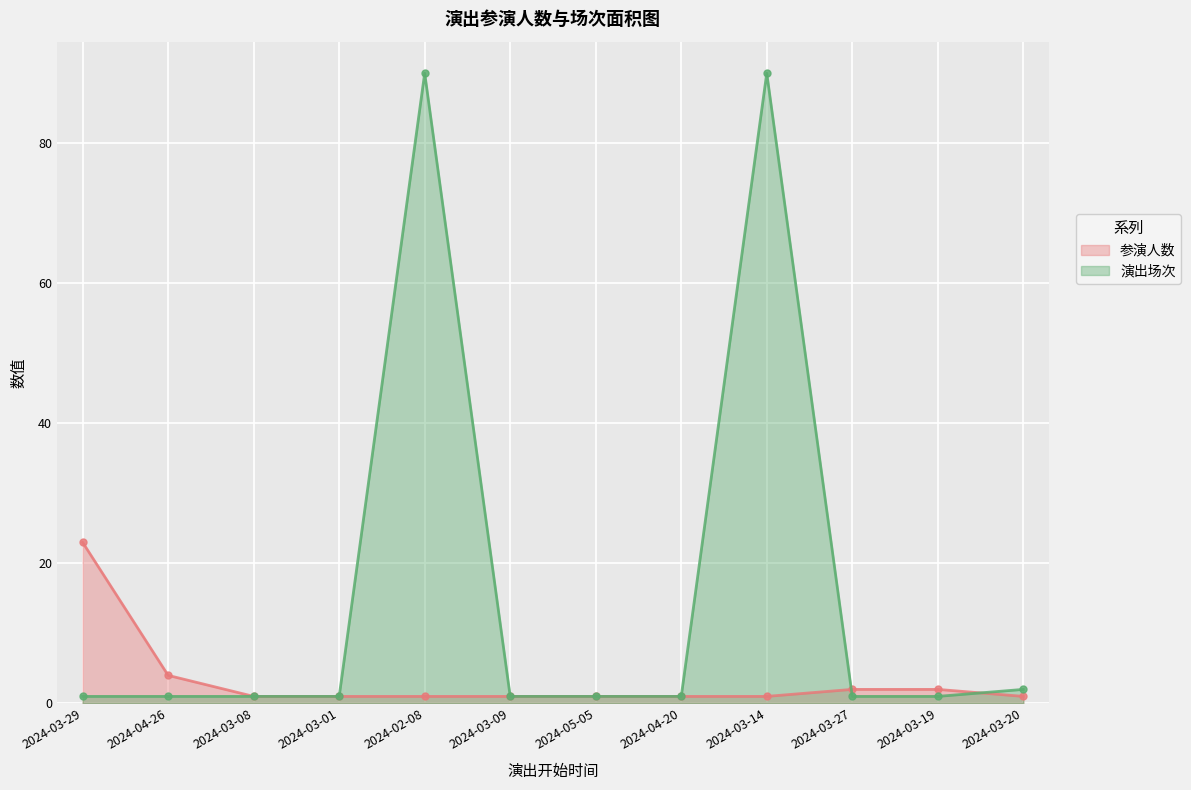

How many values in the 参演人数 series exceed 1?

4